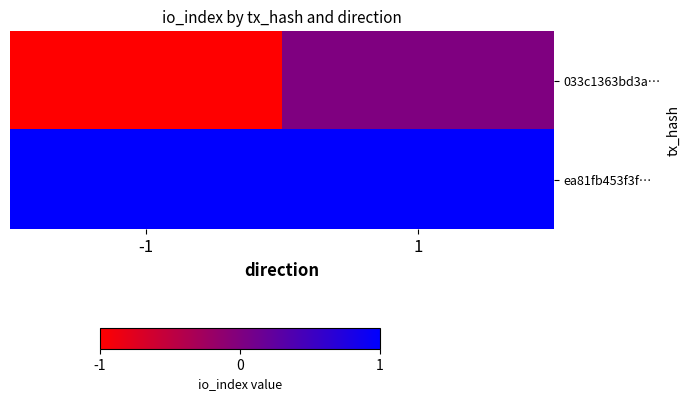

At how many categories does at least one series exceed 0?

2